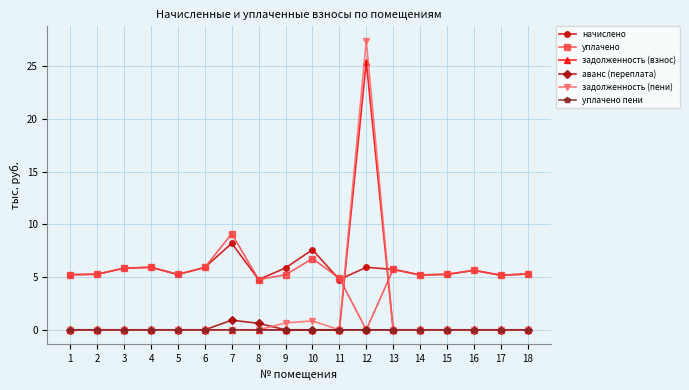

True or false: уплачено пени and начислено cross at least once.

False